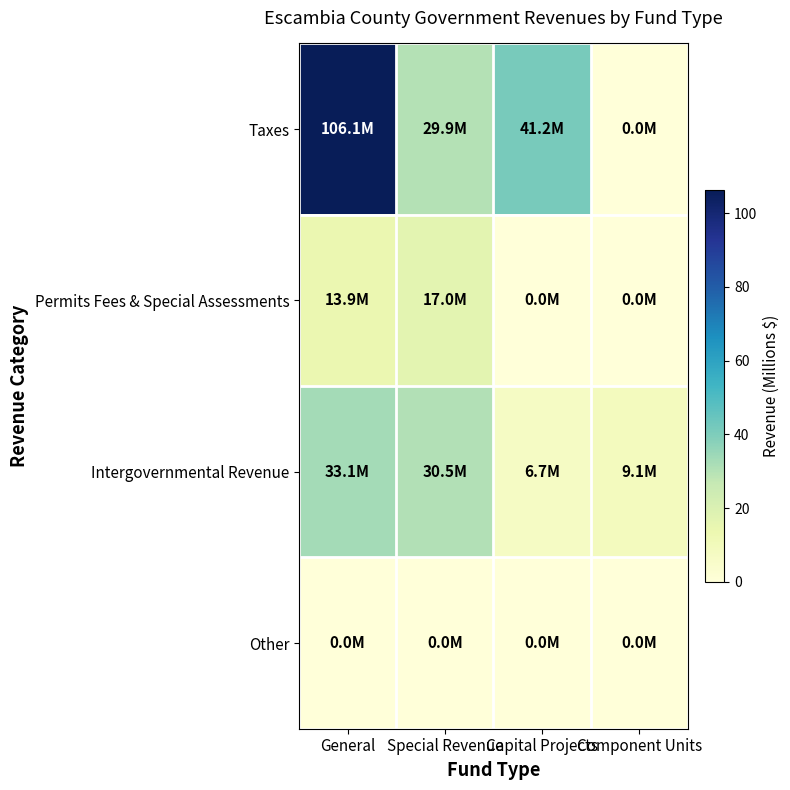

Reading right to left, list all the values displayed in this chart.

Taxes: Component Units=0.0	Capital Projects=41.2	Special Revenue=29.9	General=106.1
Permits Fees & Special Assessments: Component Units=0.0	Capital Projects=0.0	Special Revenue=17.0	General=13.9
Intergovernmental Revenue: Component Units=9.1	Capital Projects=6.7	Special Revenue=30.5	General=33.1
Other: Component Units=0.0	Capital Projects=0.0	Special Revenue=0.0	General=0.0